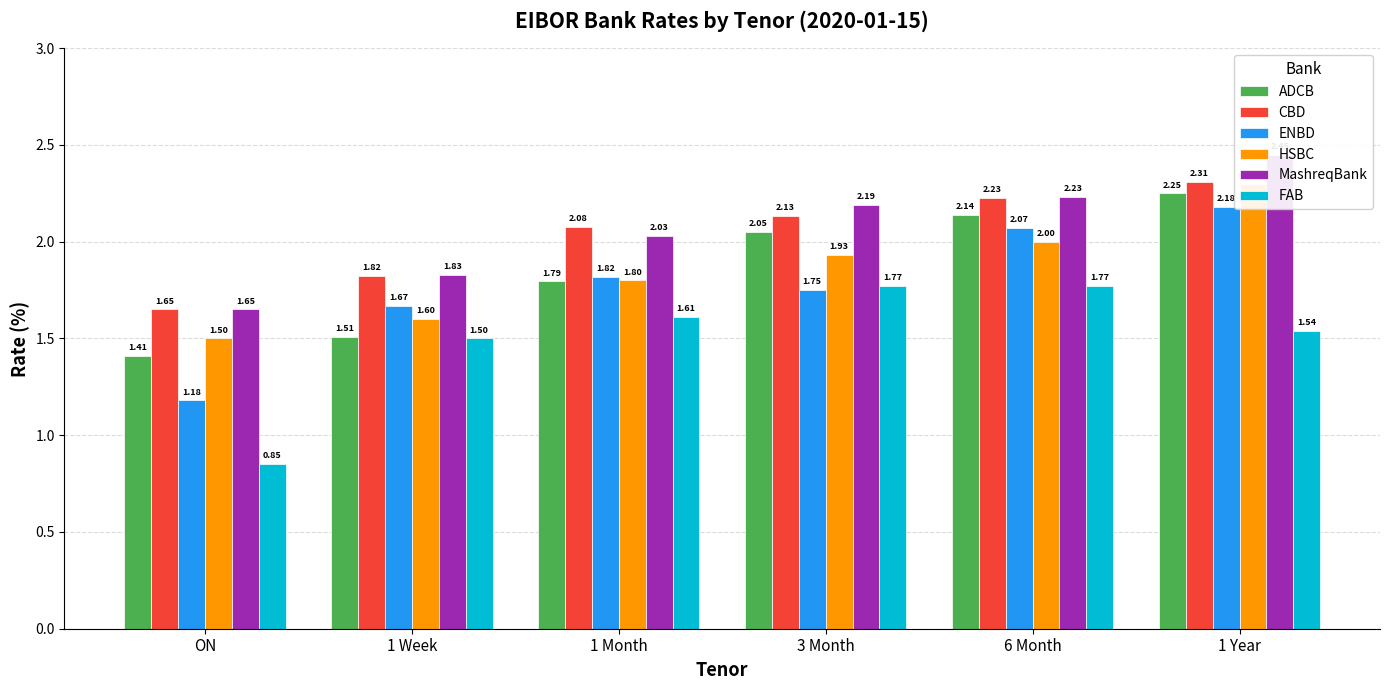

What is the value of the MashreqBank bar at the 2nd from the left?

1.8